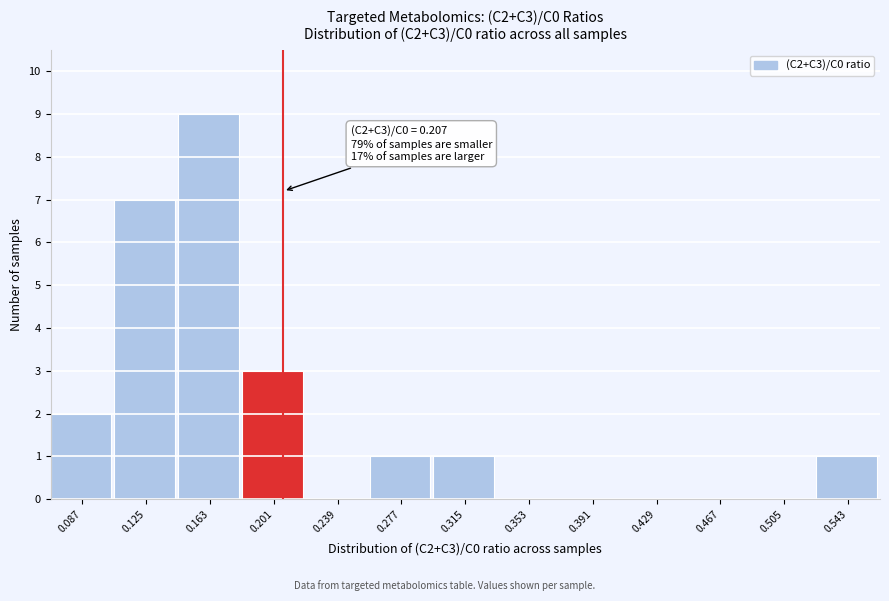

Over which range of the x-axis is the bar tallest?

0.145 to 0.180